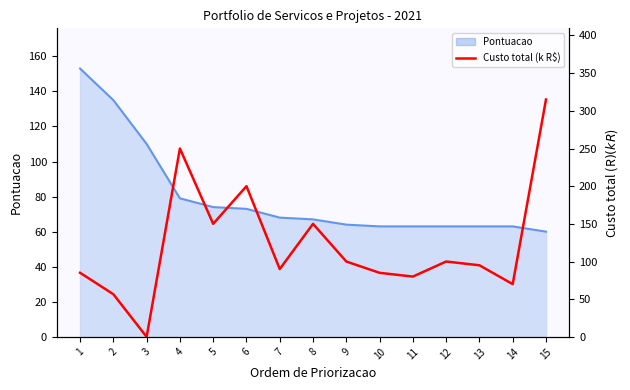

How many interior local valleys (lower than both neighbors) does the data have?

5